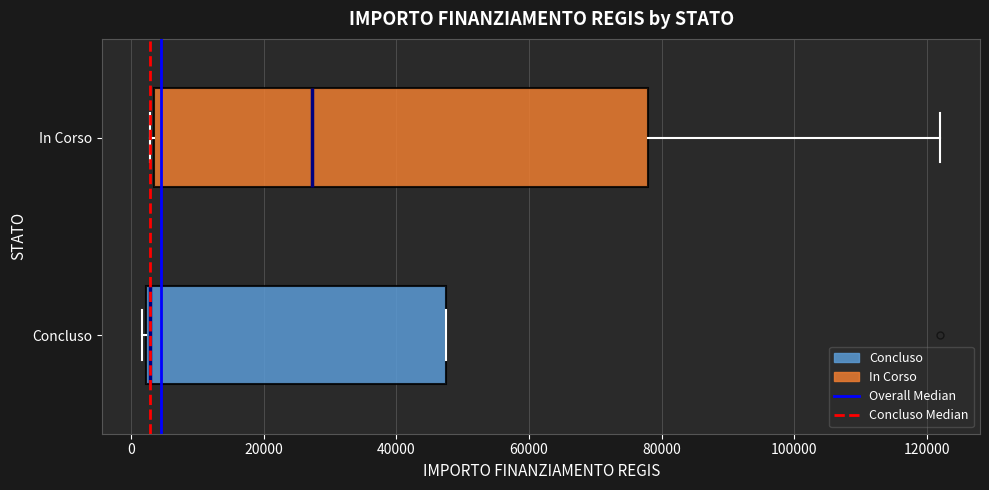

Where is the left edge of the box for Concluso on the x-axis? The values are not printed on the chart, so give them approximately, as read against the axis.

2000